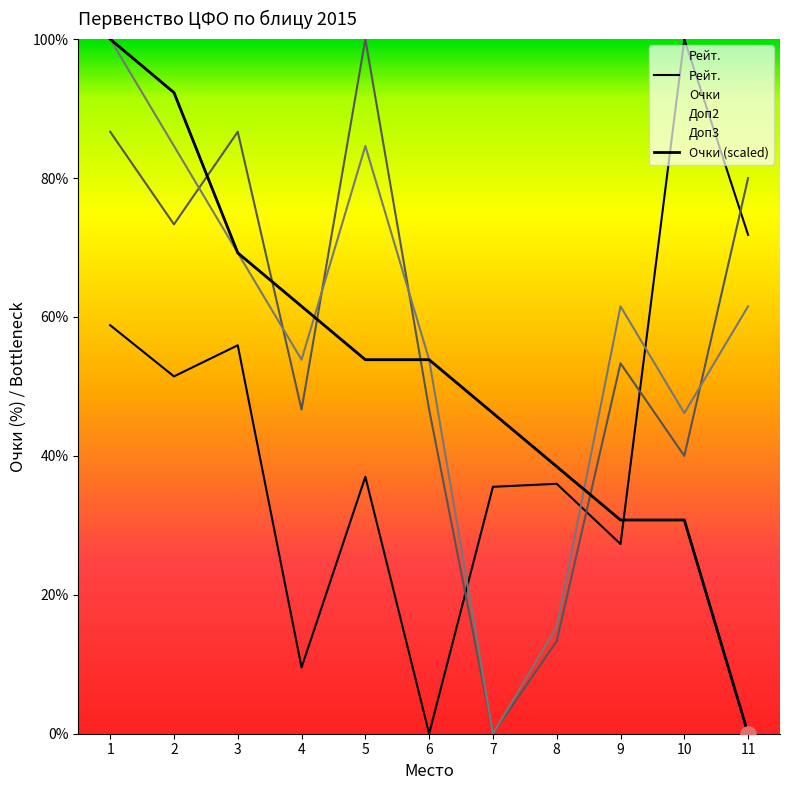

Which series contains the lowest Y value?

Рейт.